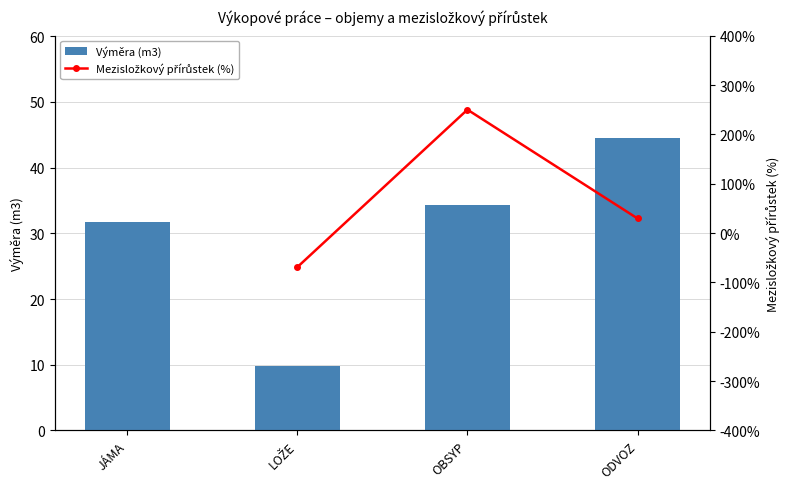

How many values are below 34?

2